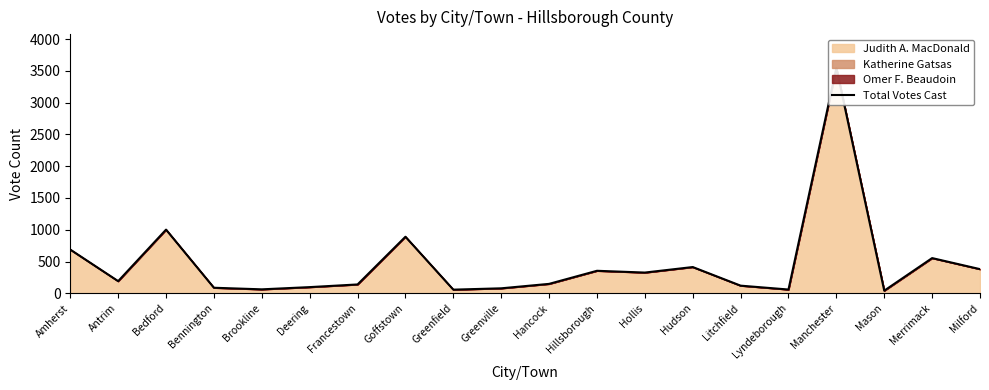

What is the sum of all values?

9234